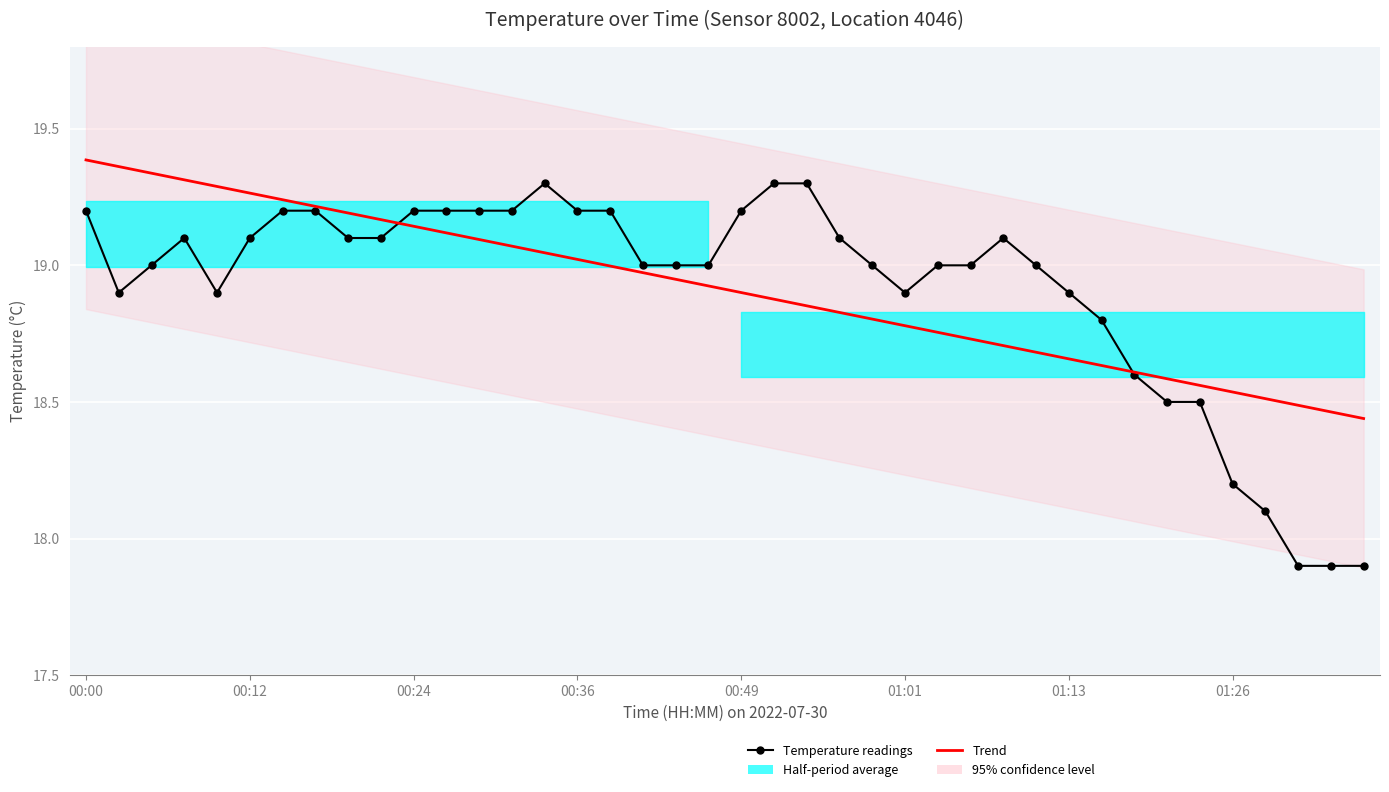

What is the difference between the maximum and second lowest values in the Trend series?

0.9